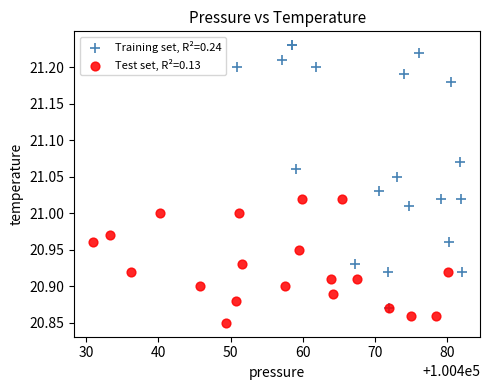

Which series reaches the maximum Y coordinate?

Training set, R²=0.24